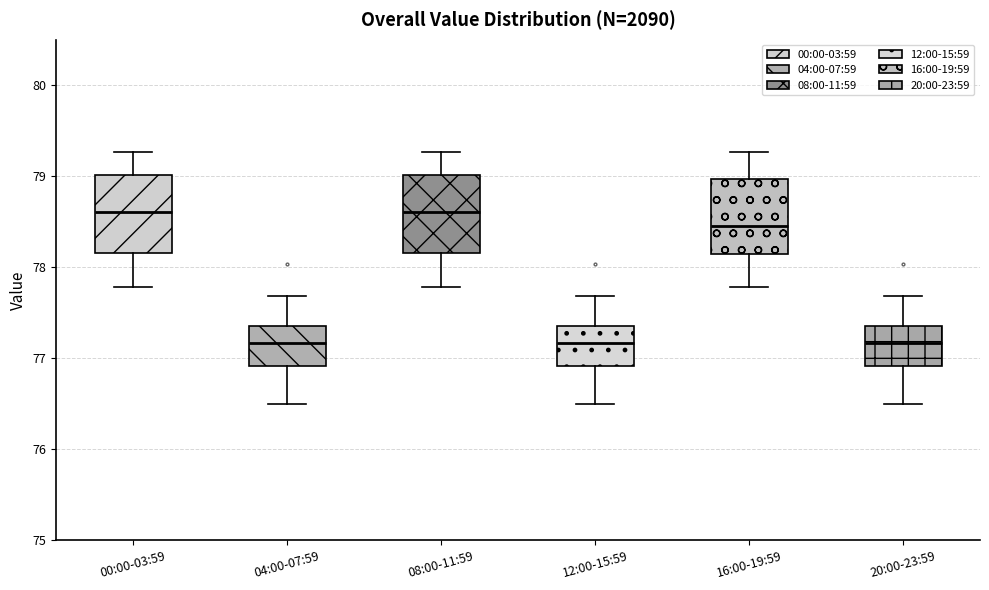

Where does the median line of the box for 12:00-15:59 sit on the y-axis? The values are not printed on the chart, so give them approximately, as read against the axis.

77.2